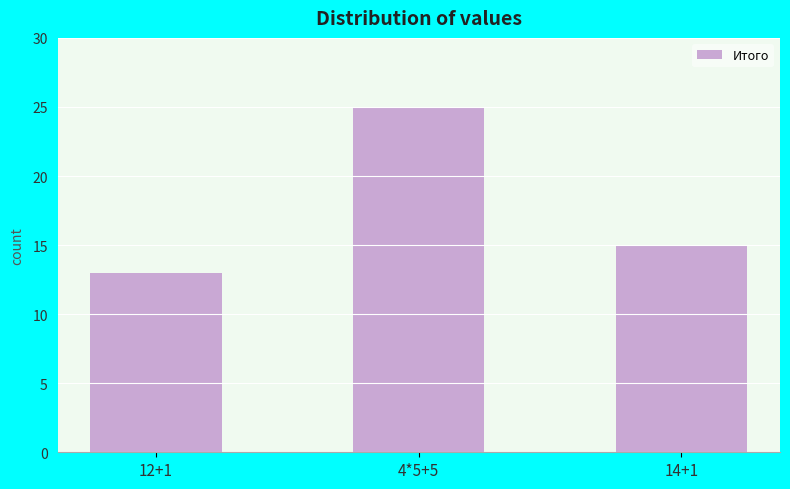

What is the change in value from 4*5+5 to 14+1?

-10